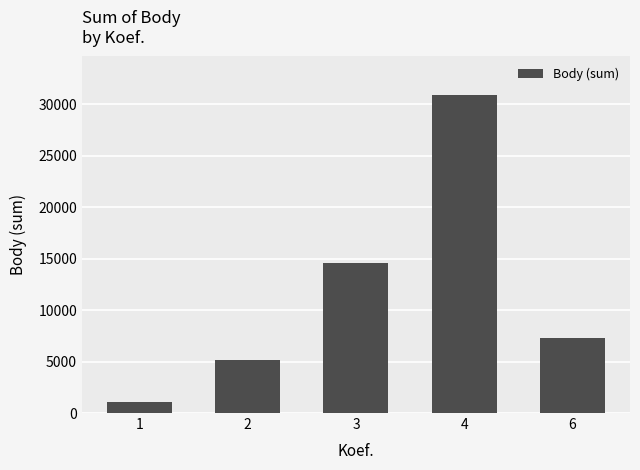

Where does the data first go above 7302?

3